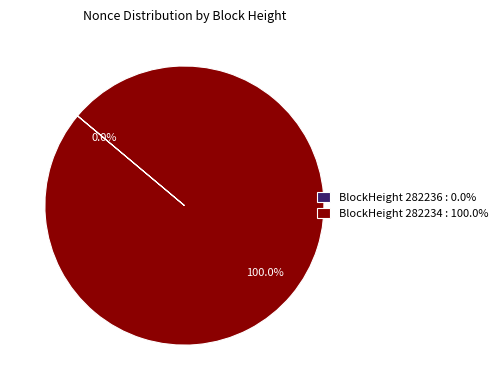

How many segments does this pie chart have?

2